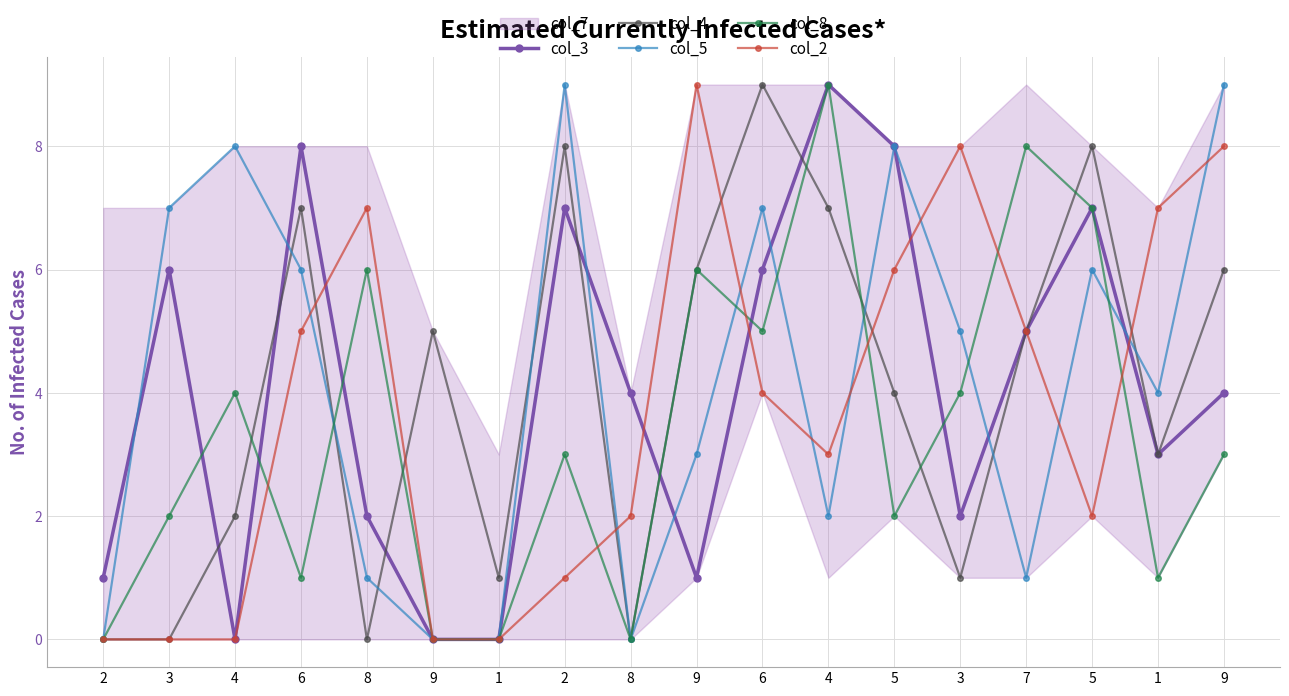

What is the sum of all col_4 values?

72